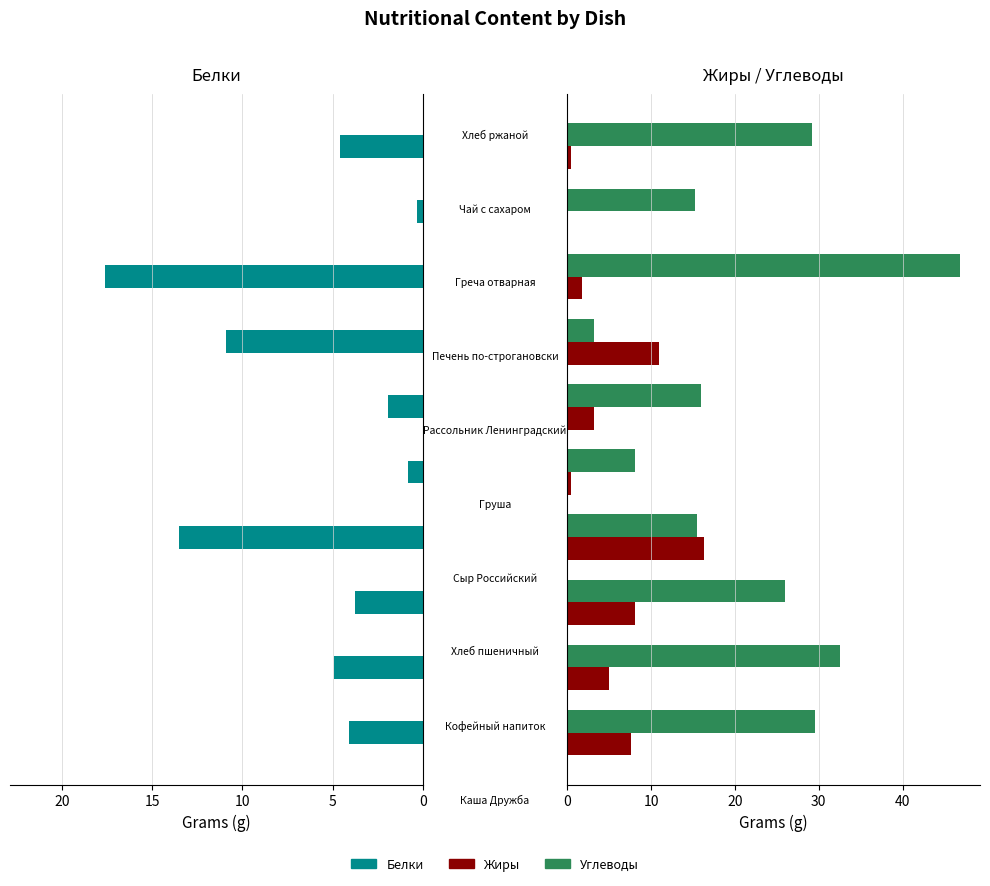

Is it true that Углеводы equals 4.1 at 20?

False